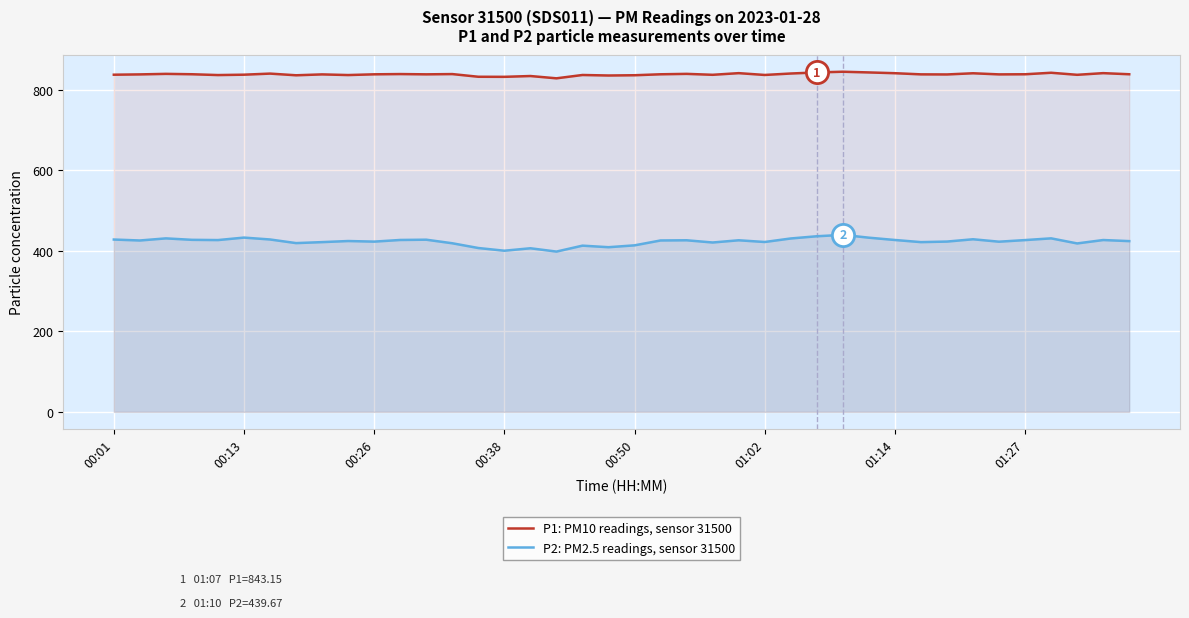

What is the maximum value shown in the chart?

844.9